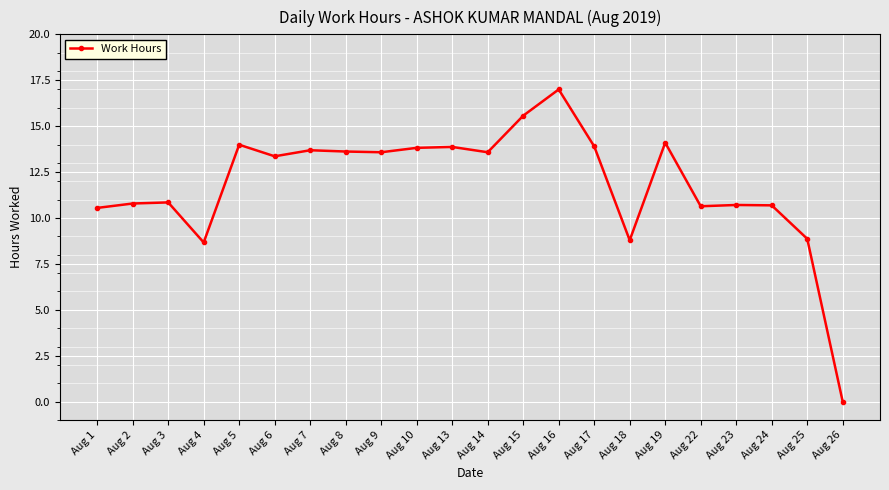

What is the difference between the values at Aug 1 and Aug 4?

1.9